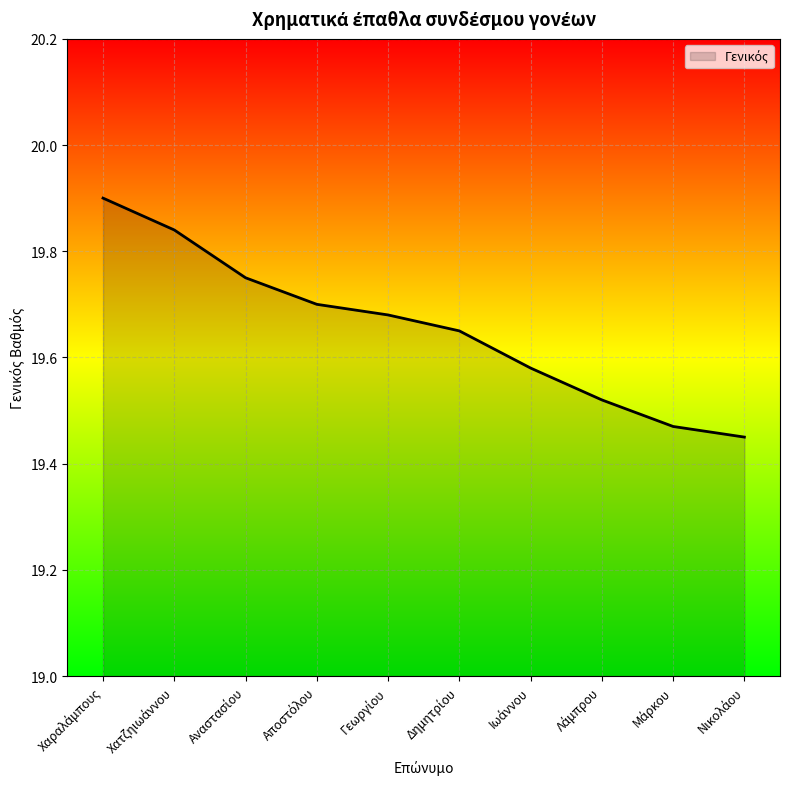

What is the maximum value shown in the chart?

19.9